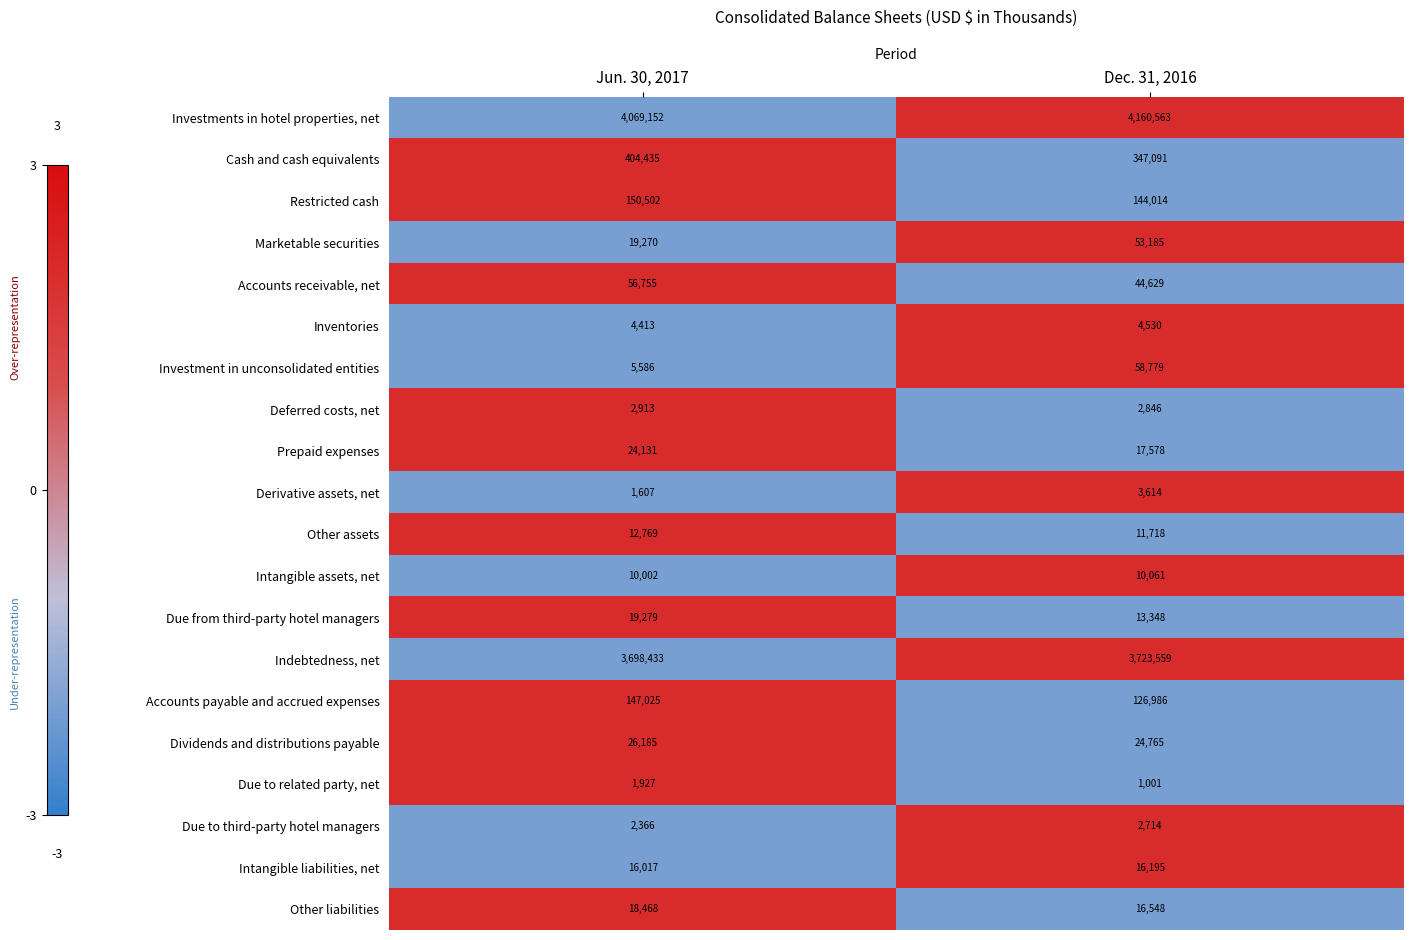

At which category does the chart reach its minimum across all series?

Dec. 31, 2016